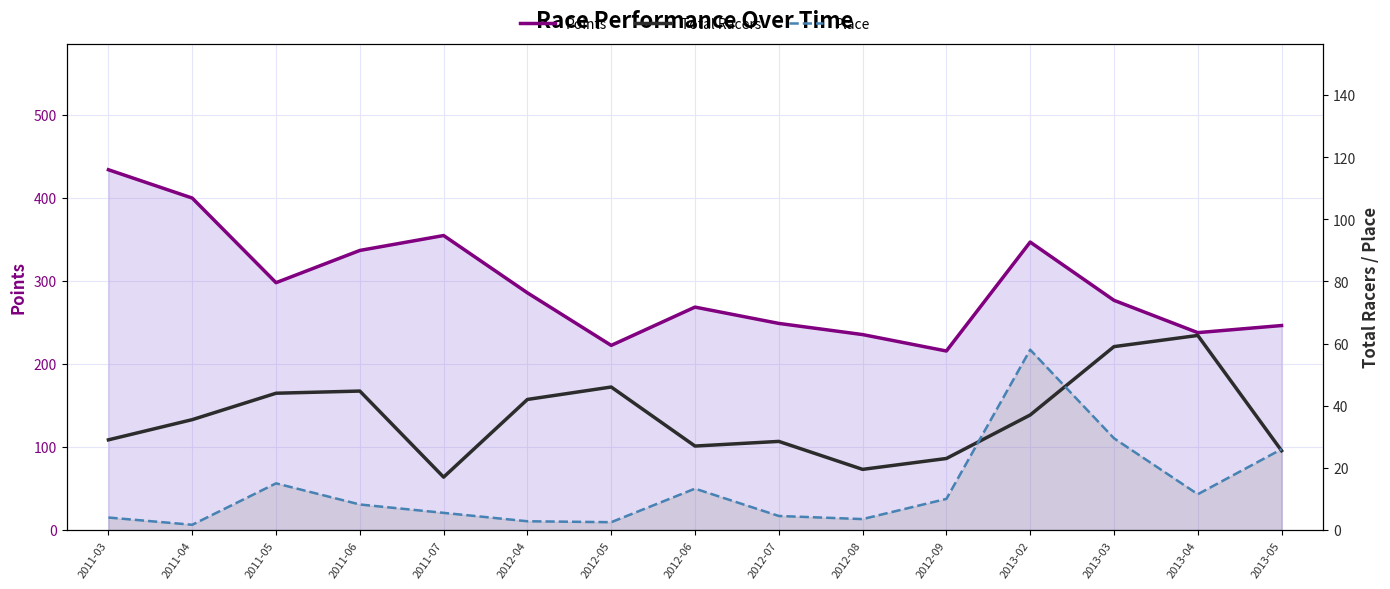

The value of Place at 2011-03 is 6.1. True or false?

False